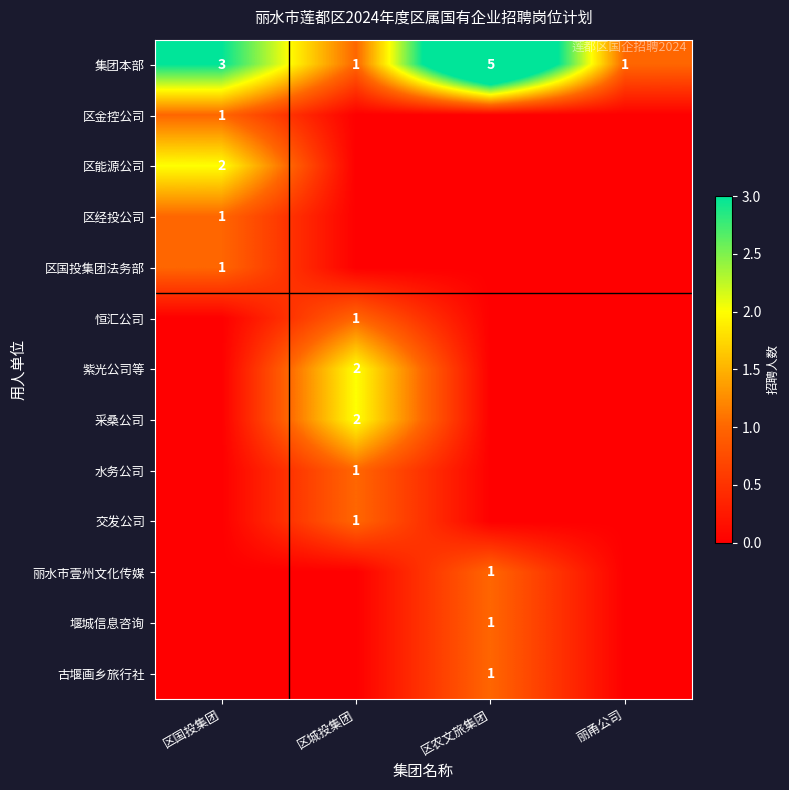

What is the sum of the 集团本部 values at 区城投集团 and 区国投集团?

4